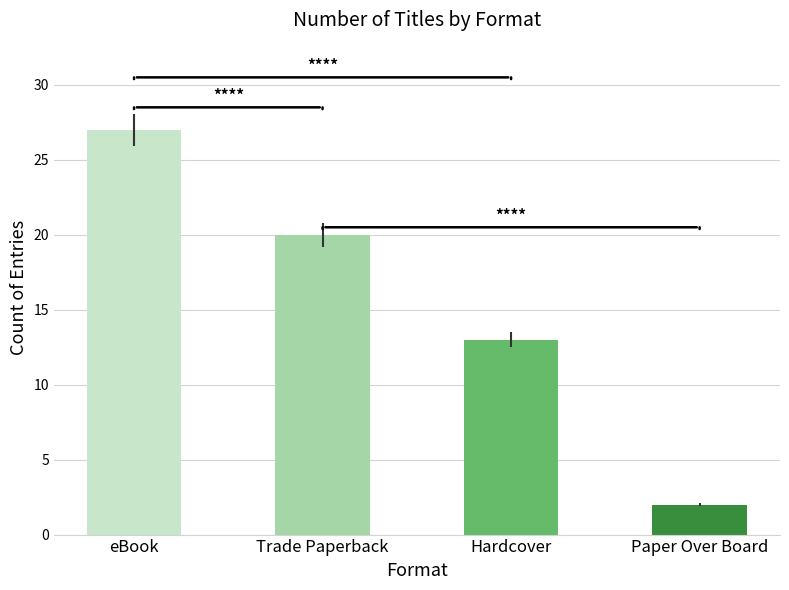

Reading left to right, extract all data points from this chart.

27	20	13	2